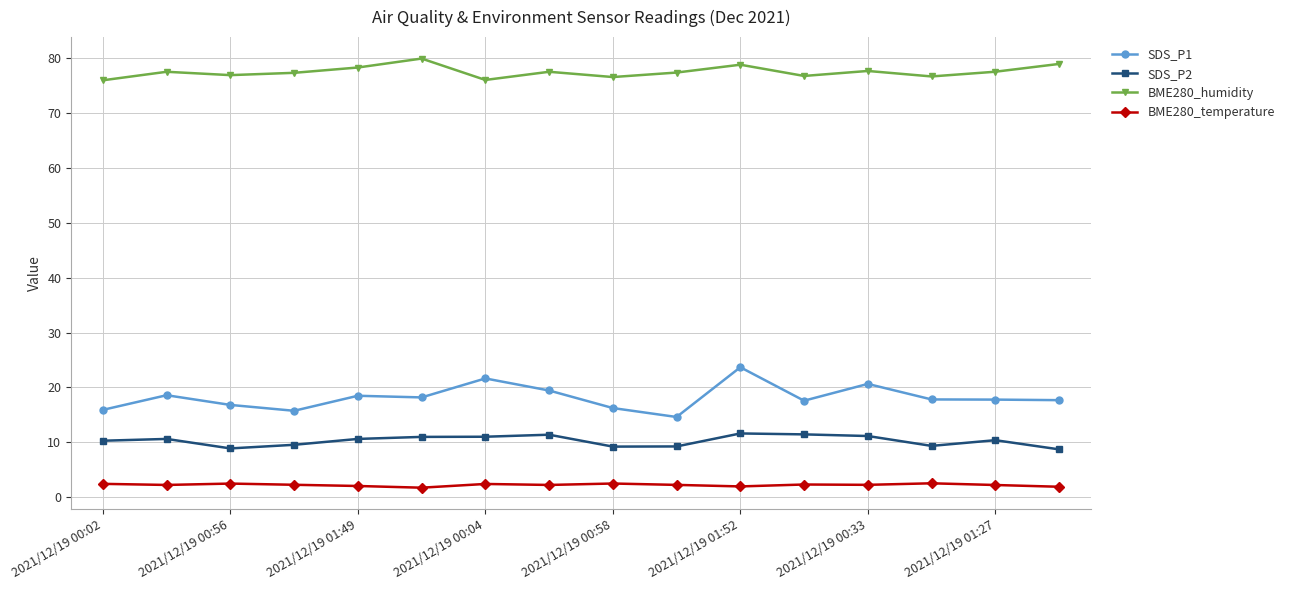

What is the lowest value of the SDS_P1 series?

14.6